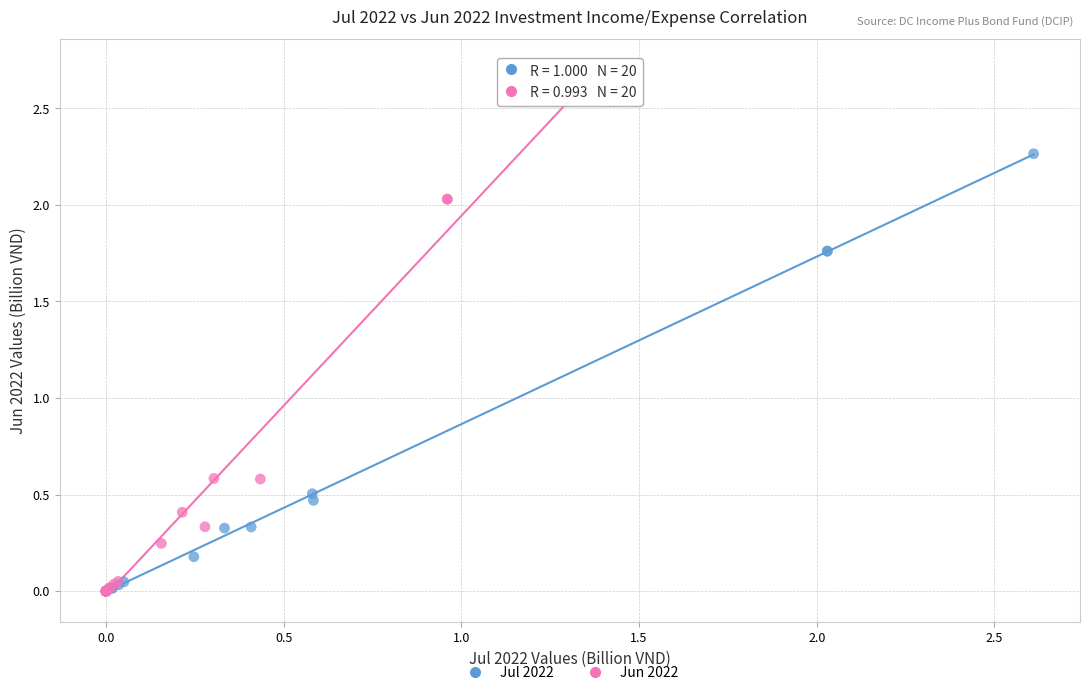

What are all the series names shown in the legend?

Jul 2022, Jun 2022